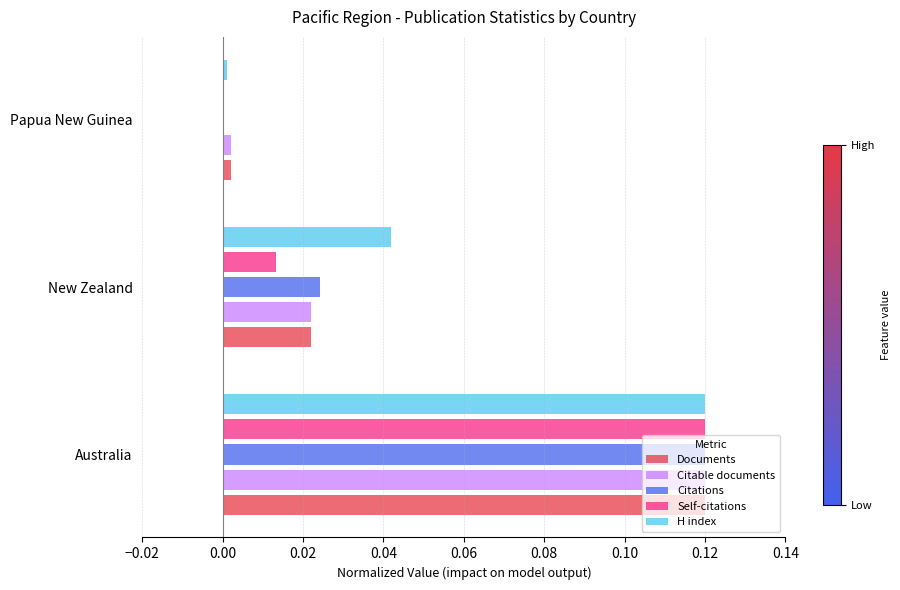

At which category does the chart reach its peak across all series?

Australia